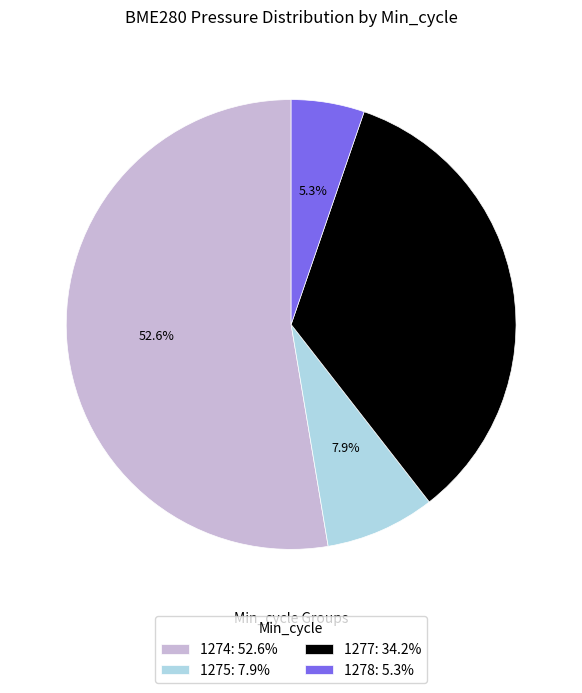

How many slices are in this pie chart?

4